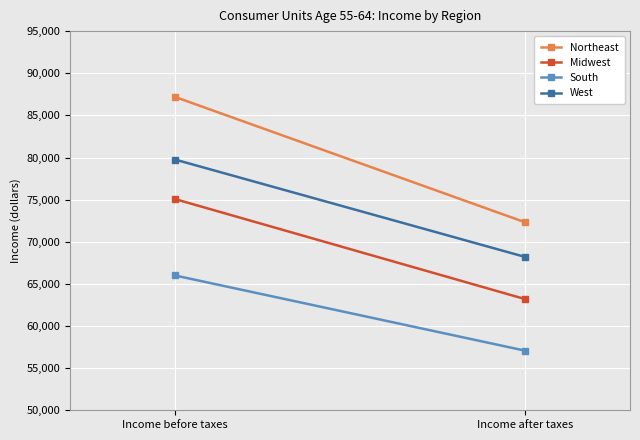

Reading left to right, transcribe all the data shown in this chart.

Northeast: 87188	72316
Midwest: 75064	63198
South: 65998	57076
West: 79755	68202